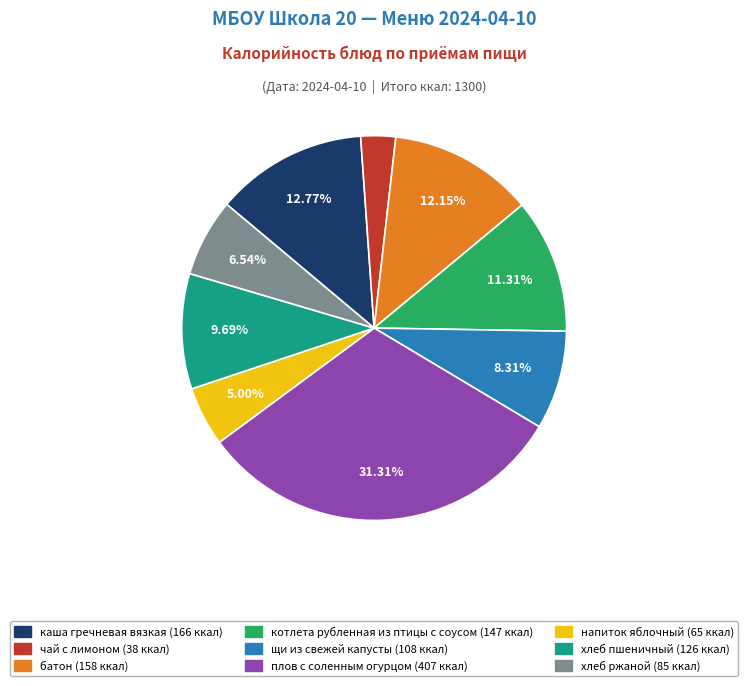

To the nearest percent, what is the difference between the напиток яблочный and хлеб пшеничный slice percentages?

5%